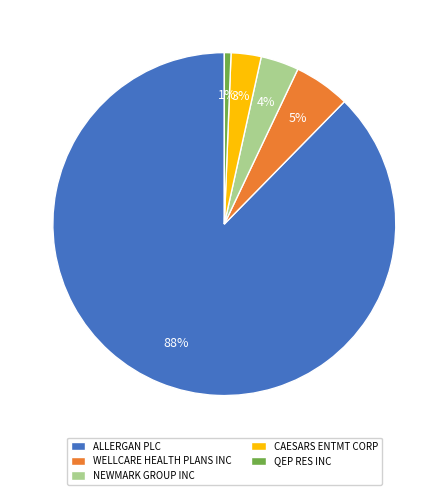

How many segments does this pie chart have?

5